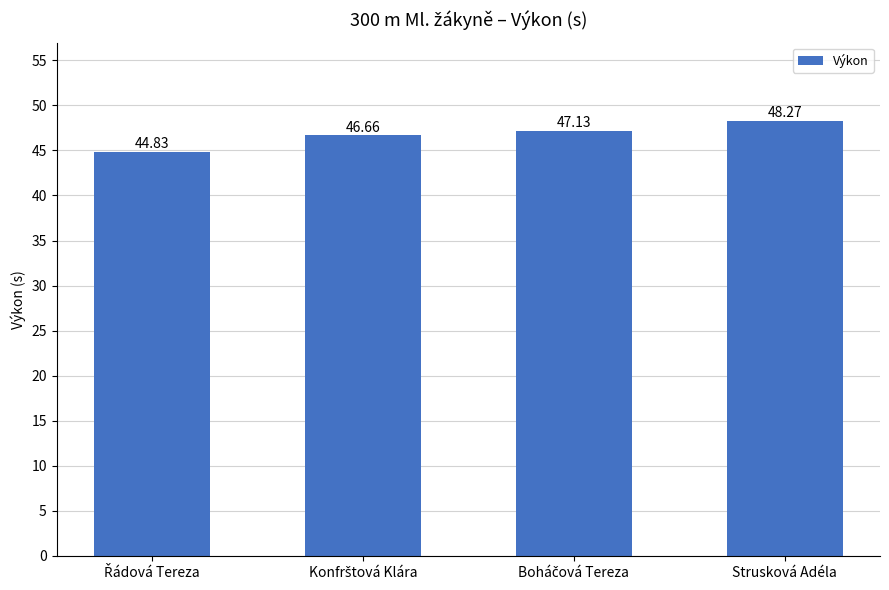

What is the difference between the second highest and minimum values?

2.3